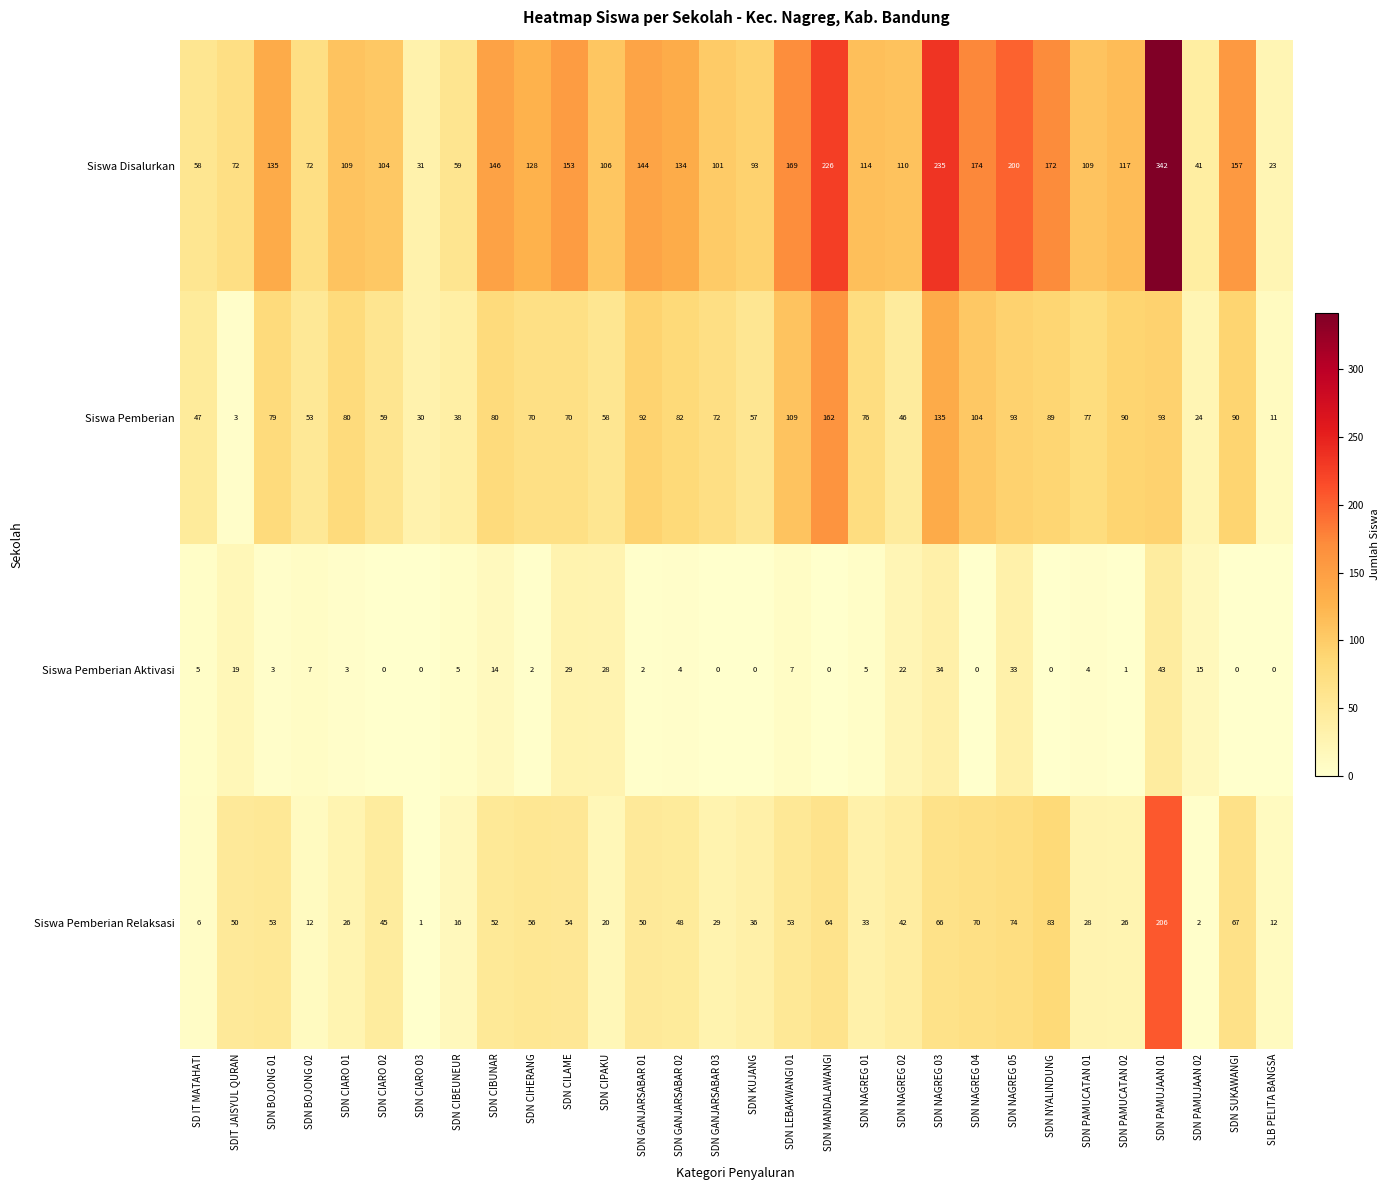

How many categories are shown in the chart?

30